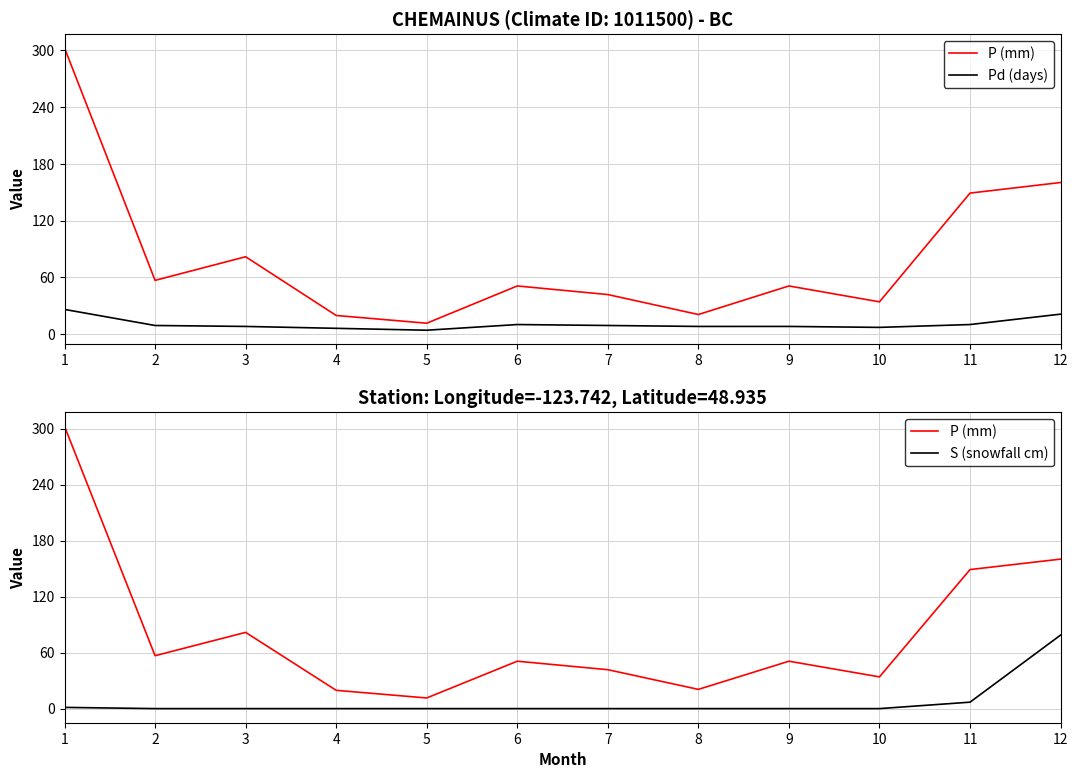

What is the difference between the S (snowfall cm) values at 7 and 12?

78.8